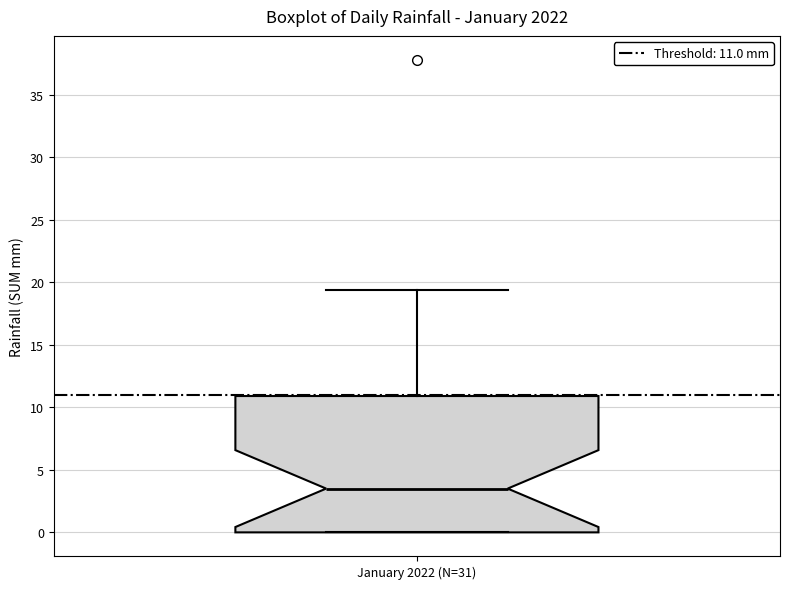

Transcribe this box plot: give where the median line is, the range the box spans, and where the two whiskers end, as read against the y-axis. The values are not printed on the chart, so give them approximately, as read against the axis.

median 3.5, box 0.0 to 11.0, whiskers 0.0 to 19.5